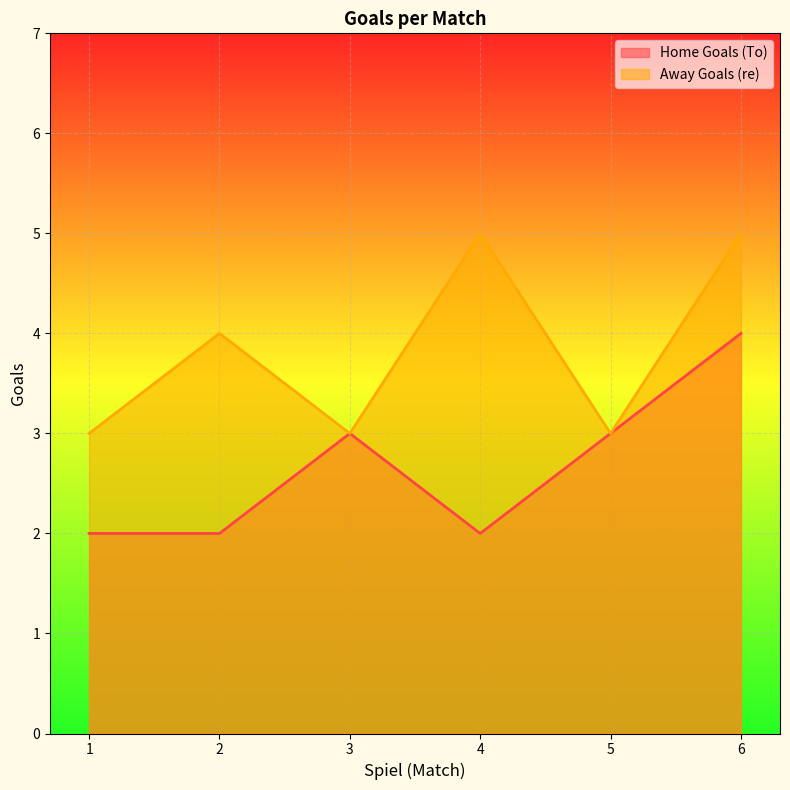

What is the difference between the Away Goals (re) values at 2 and 5?

1